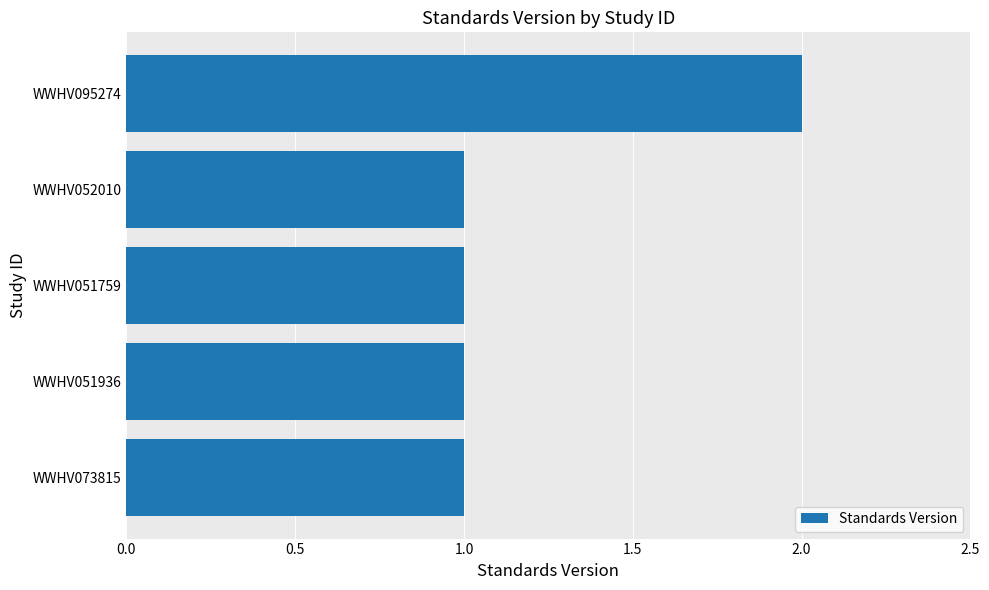

What is the sum of the values at WWHV095274 and WWHV051759?

3